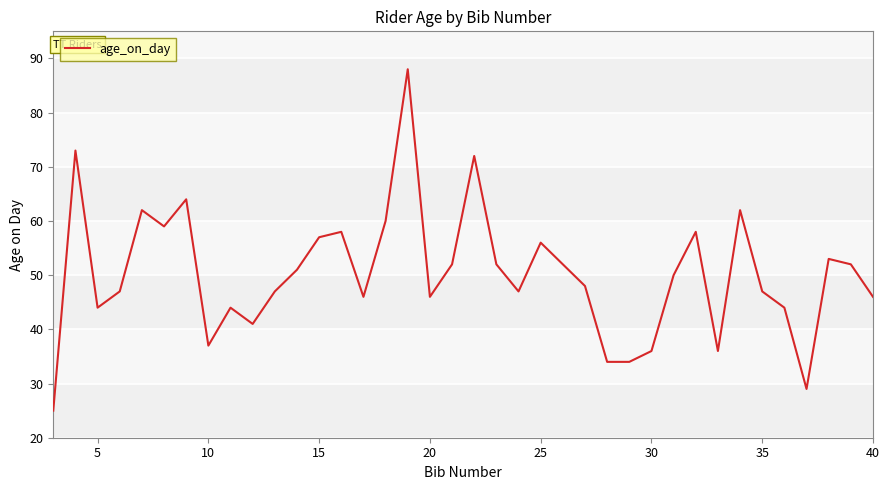

What is the smallest value displayed?

25